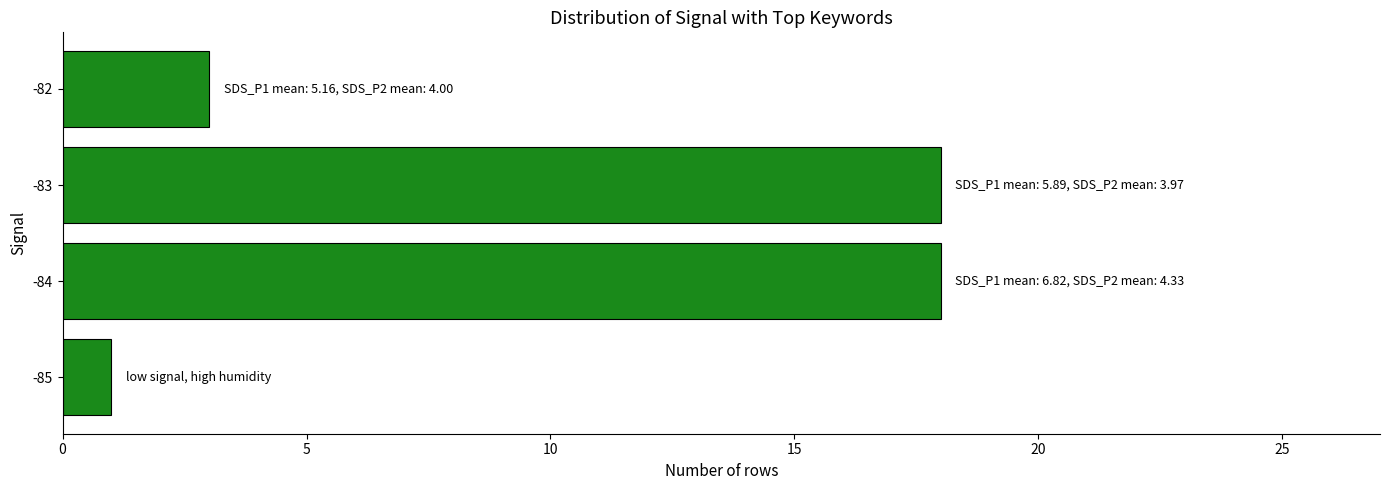

What is the smallest value displayed?

1